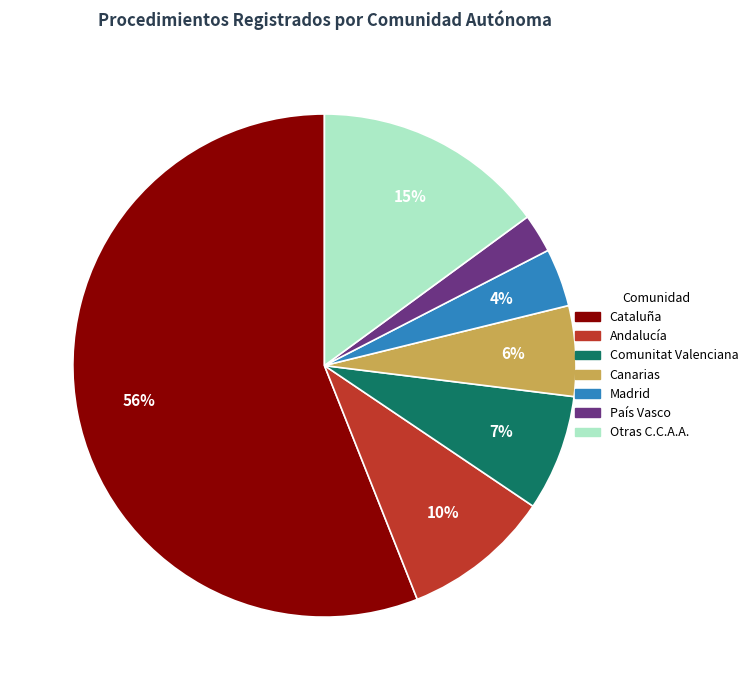

Is there a majority slice in this chart?

Yes